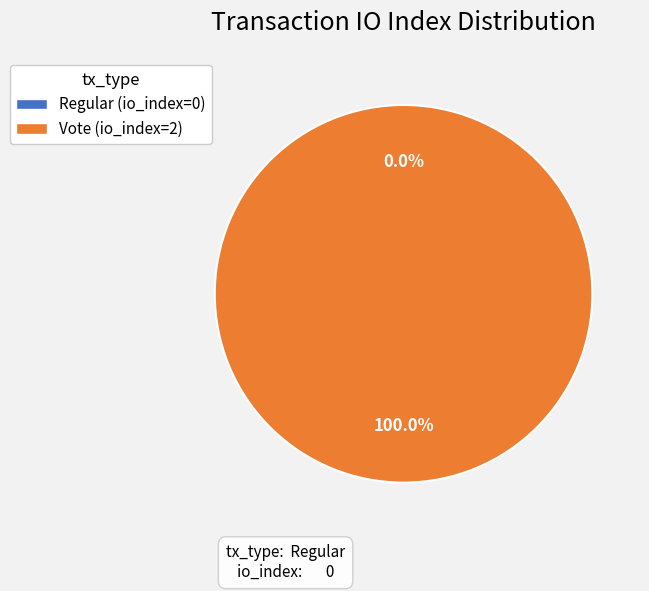

Count the number of slices in the pie.

2